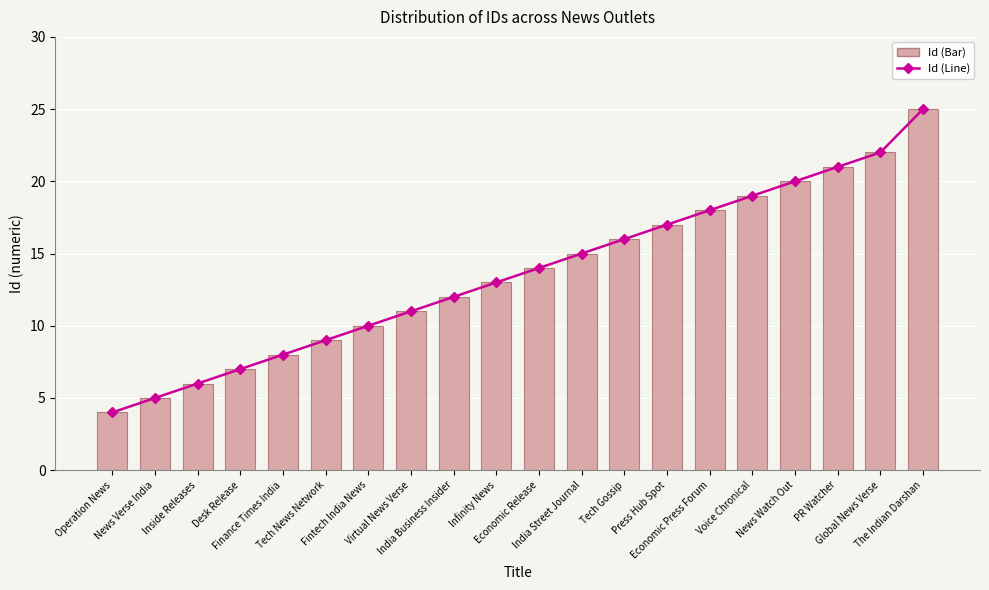

What value does the Id (Bar) series have at Economic Release, to the nearest 10?

10